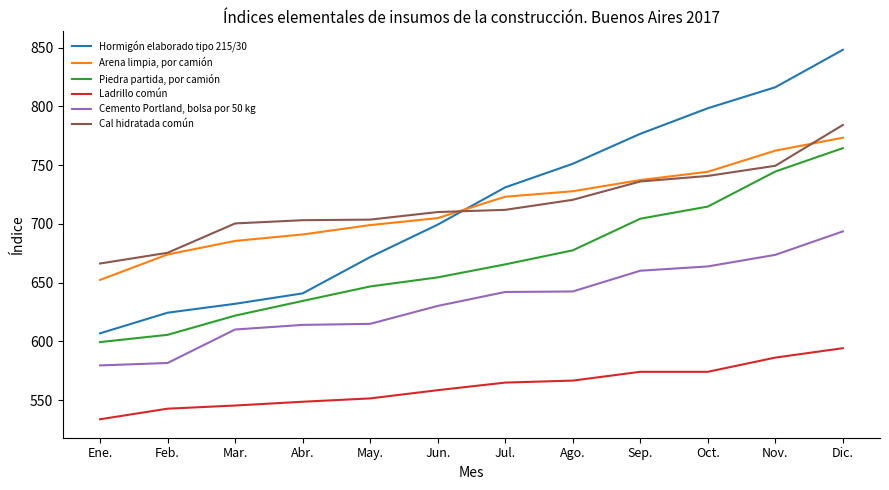

What is the total value across all series at Mar.?

3795.4